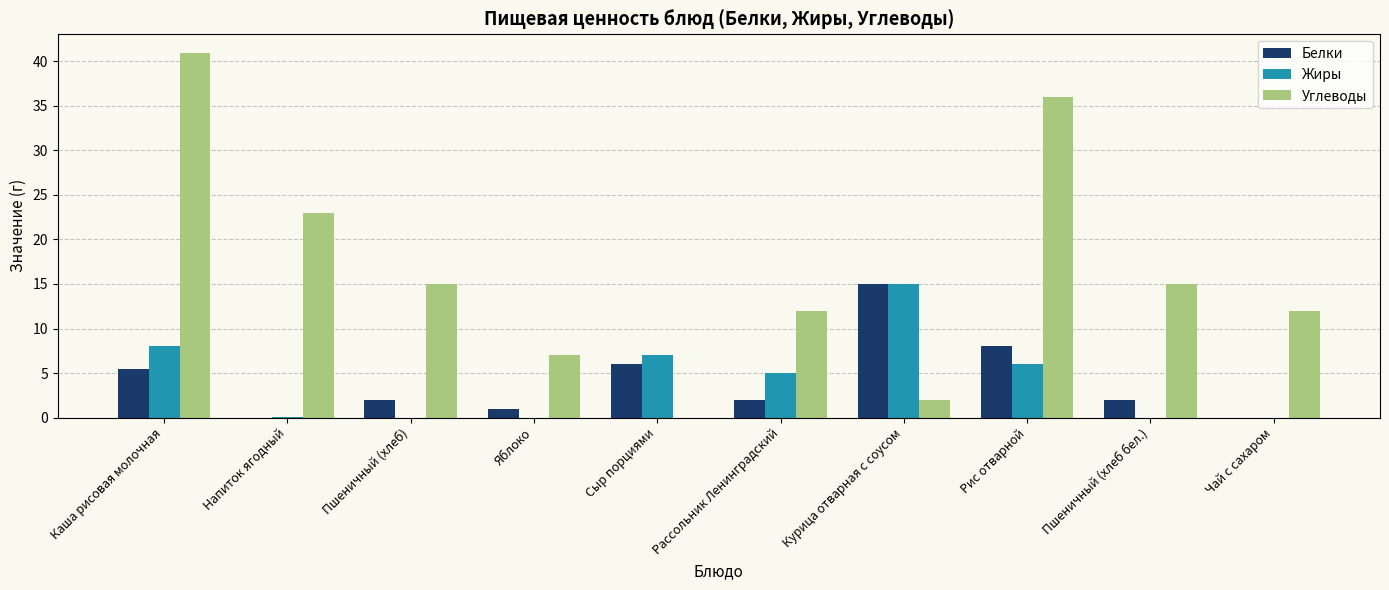

True or false: Углеводы has a value of 9.4 at Пшеничный (хлеб бел.).

False